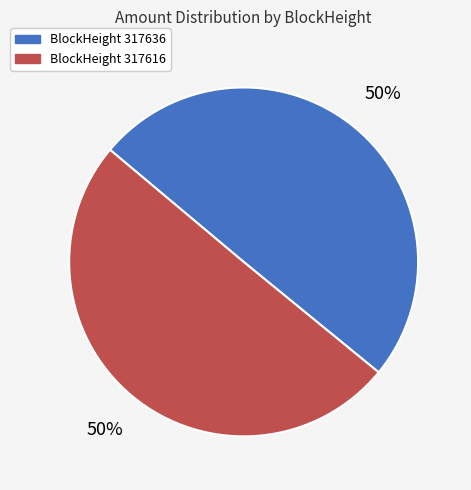

What percentage is the BlockHeight 317616 slice, to the nearest percent?

50%